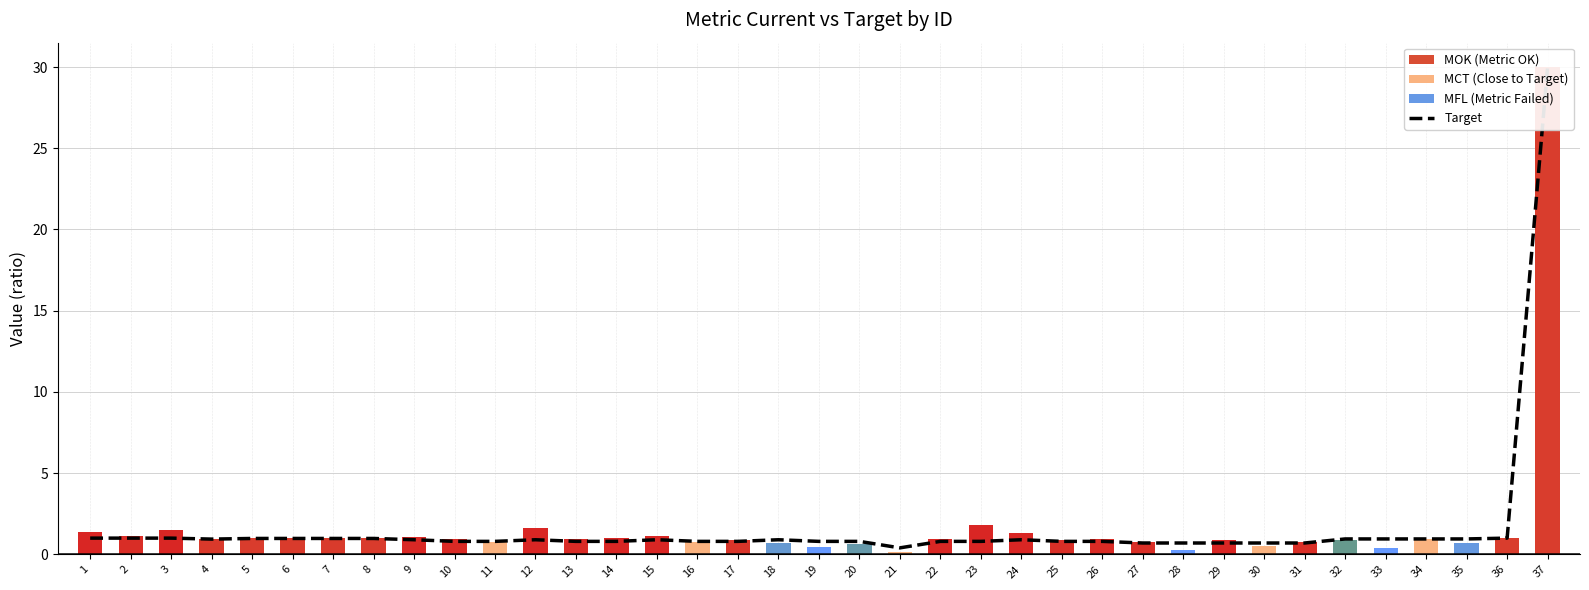

What is the sum of the values at 6 and 19?

1.8